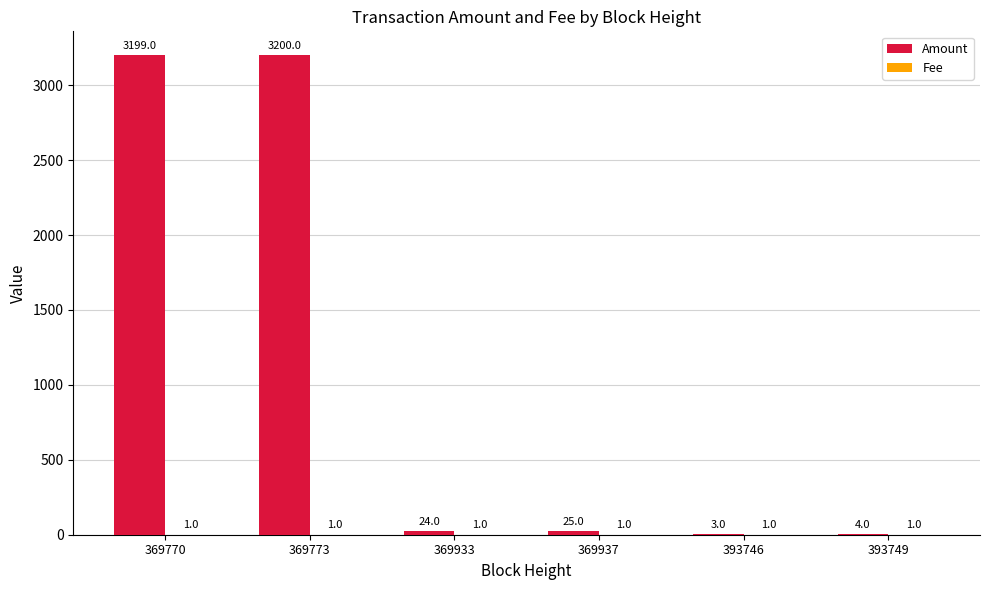

What is the approximate value of Amount at 369933?

24